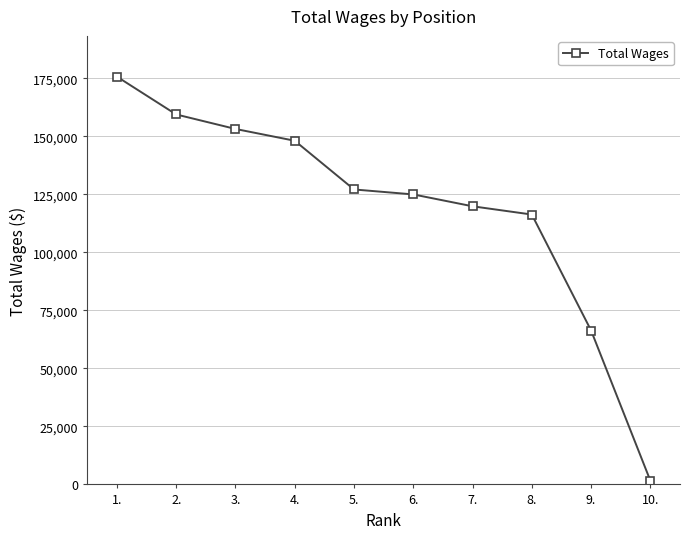

At which category does the chart reach its peak across all series?

1.